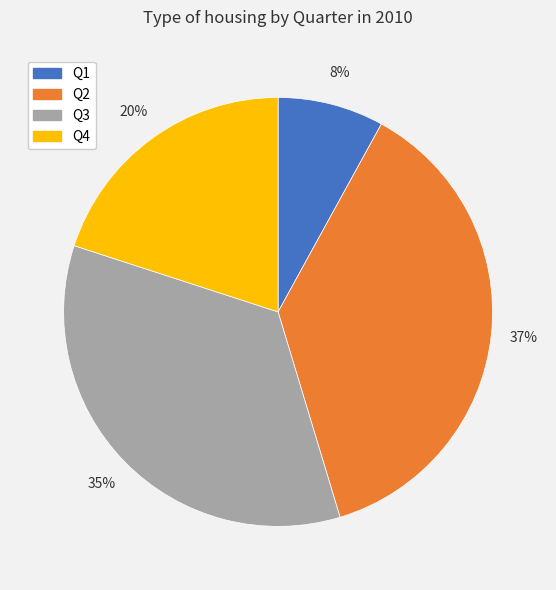

Between Q2 and Q4, which is larger?

Q2